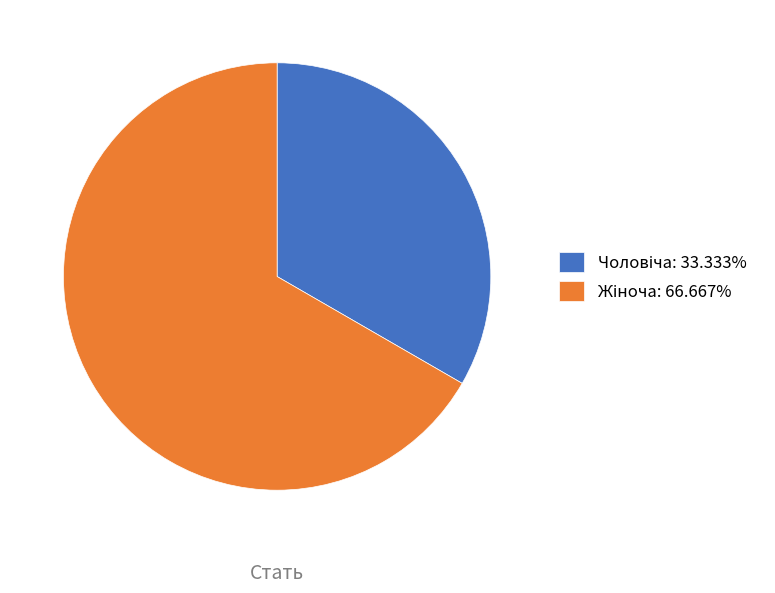

Is there a majority slice in this chart?

Yes